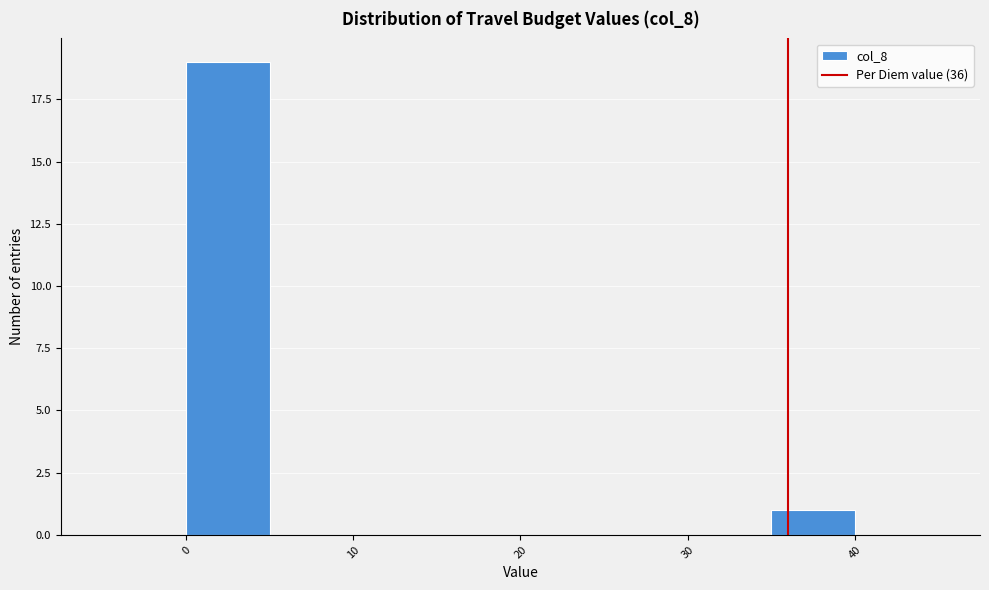

How tall is the bar that spans 35 to 40 on the x-axis? The values are not printed on the chart, so give them approximately, as read against the axis.

1